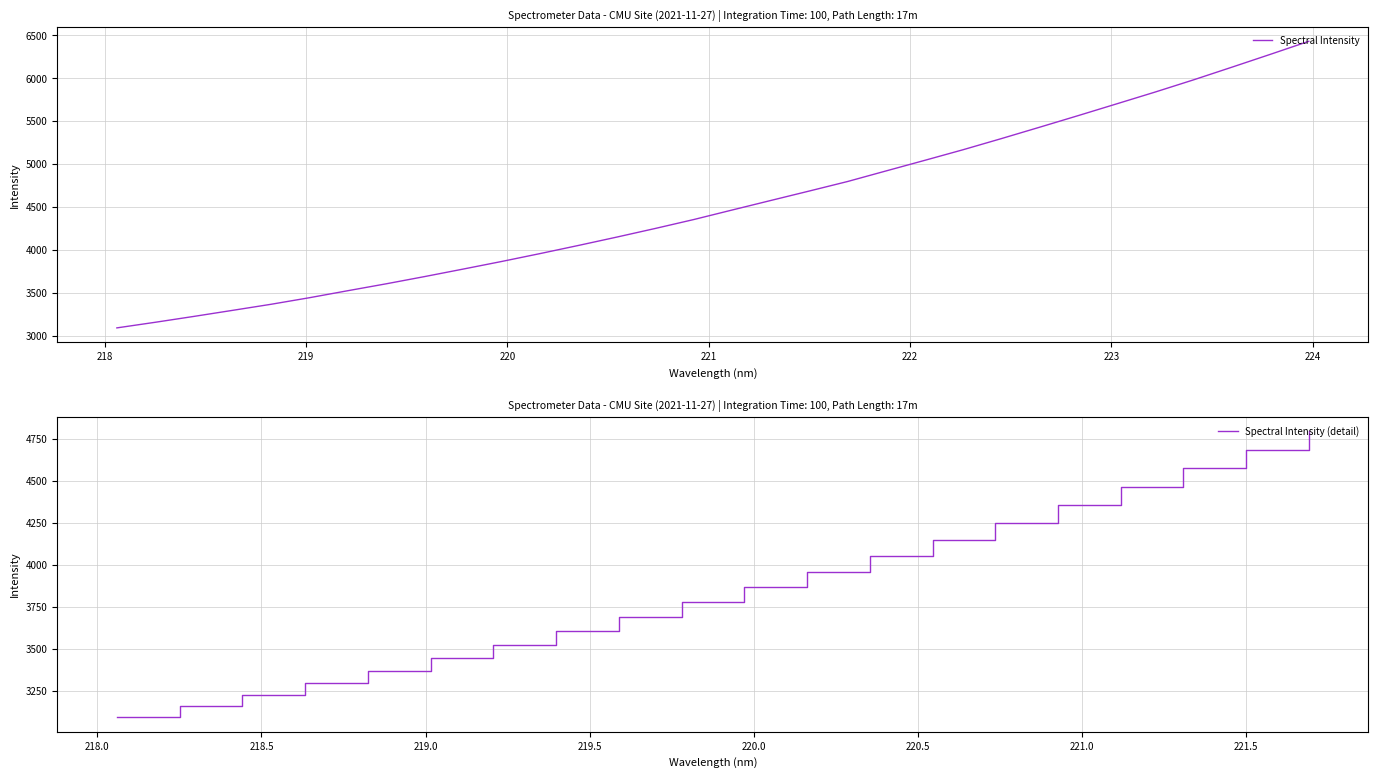

What is the lowest value of the Spectral Intensity series?

3089.3